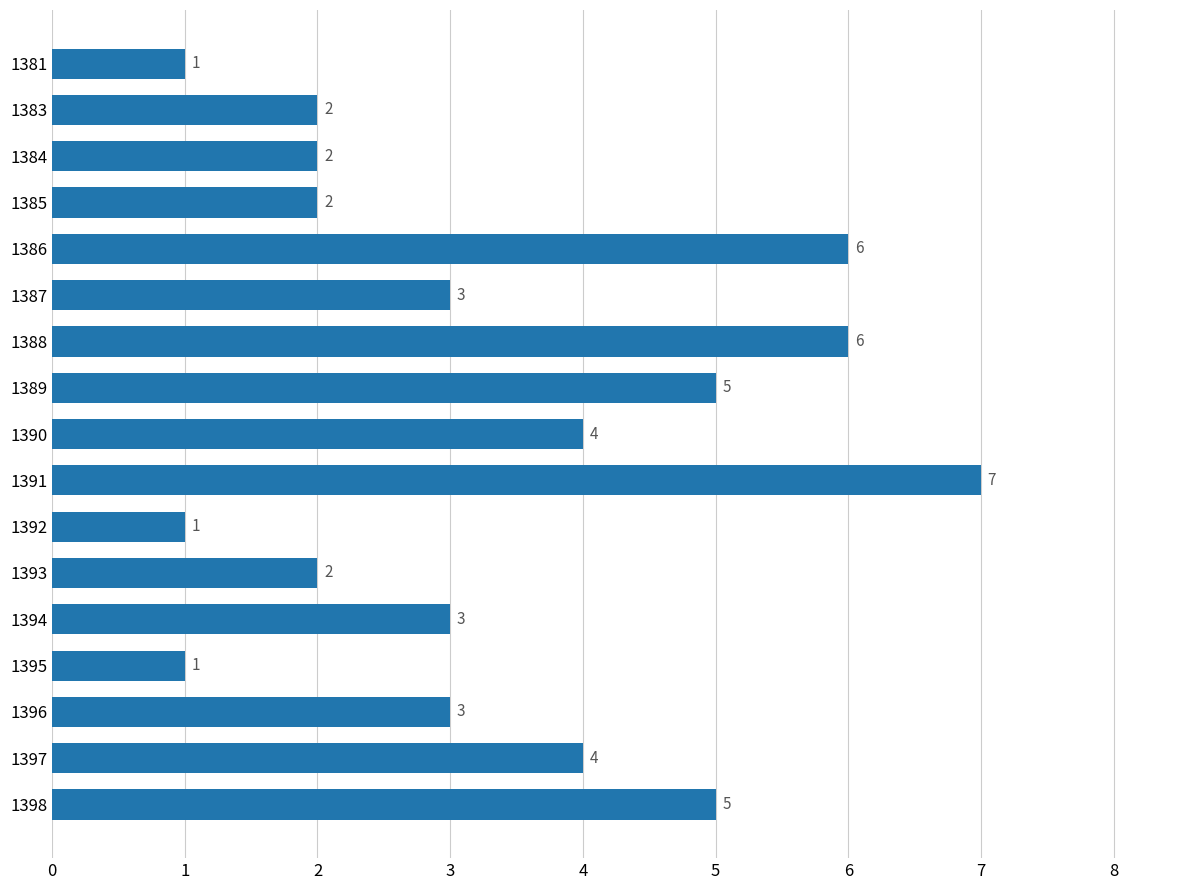

Approximately how many times larger is the value at 1385 compared to 1383?

1.0